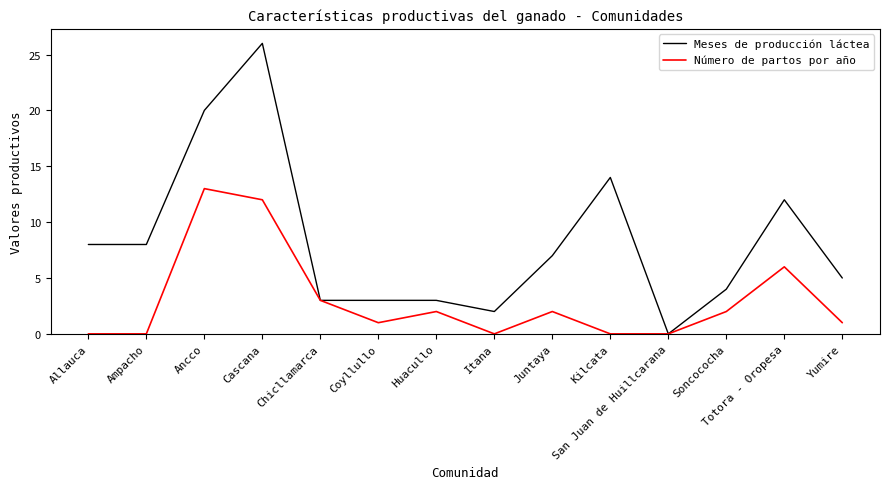

Which series has the largest total across all categories?

Meses de producción láctea